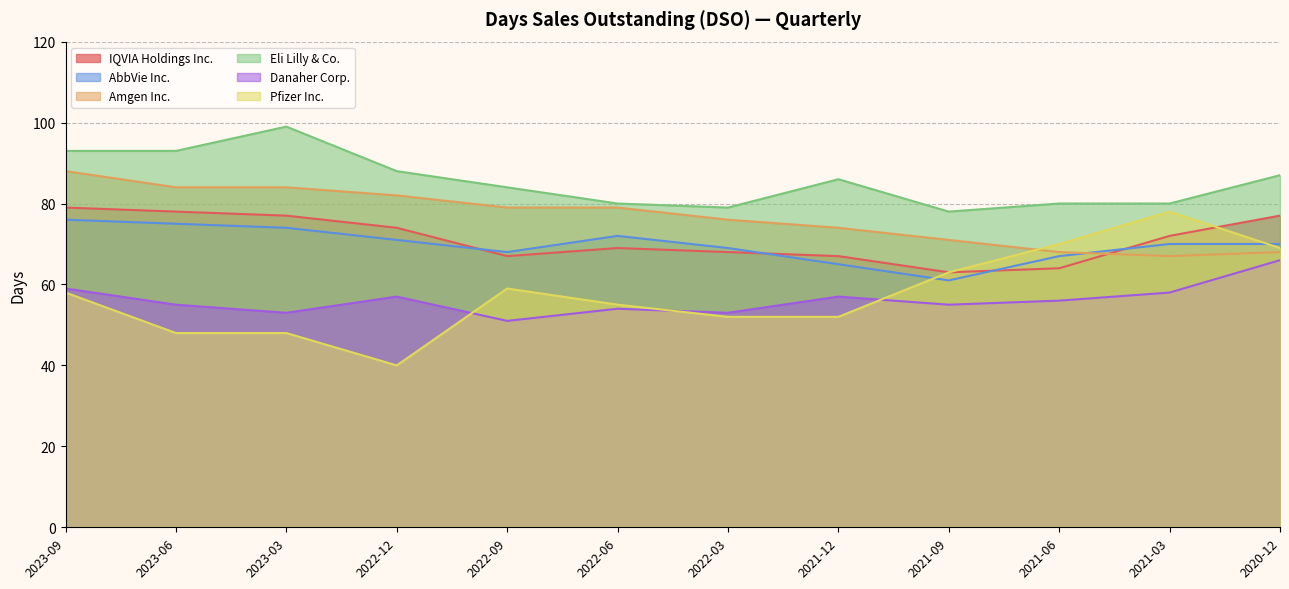

Which series has the largest total across all categories?

Eli Lilly & Co.